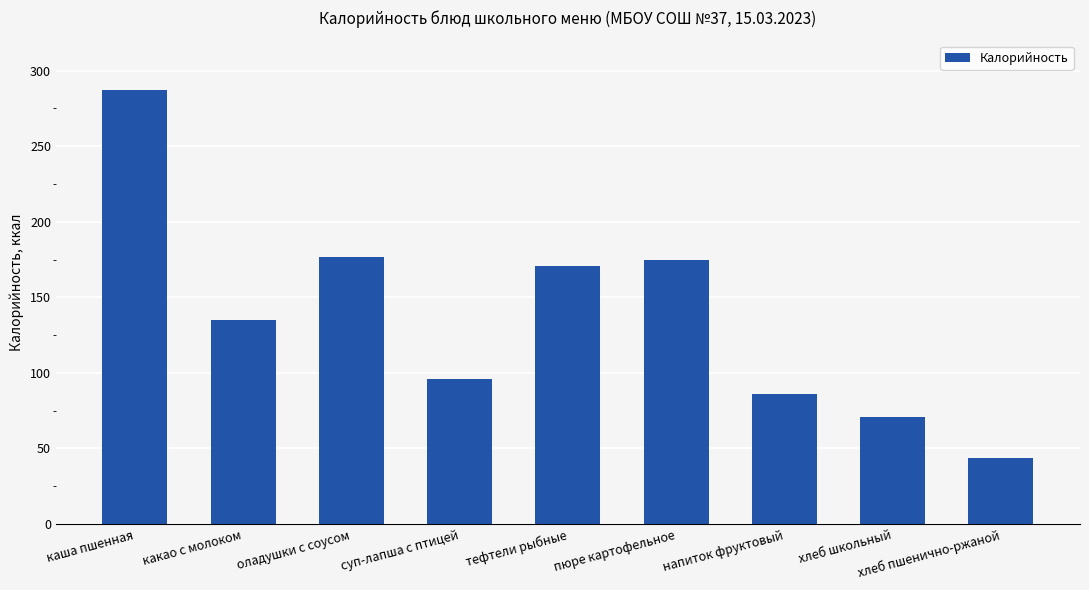

What is the label of the 8th bar from the left?

хлеб школьный